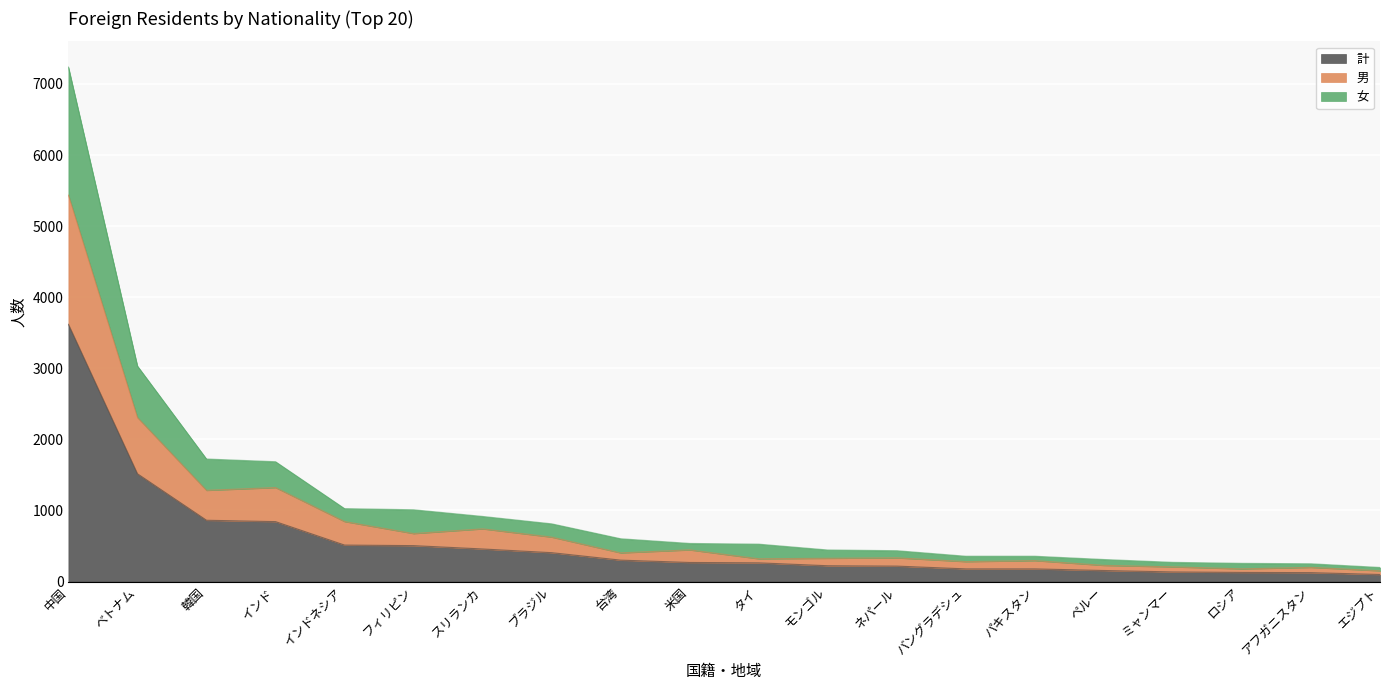

Reading left to right, list all the values displayed in this chart.

計: 中国=3619	ベトナム=1516	韓国=862	インド=843	インドネシア=513	フィリピン=505	スリランカ=458	ブラジル=406	台湾=301	米国=268	タイ=263	モンゴル=222	ネパール=217	バングラデシュ=178	パキスタン=178	ペルー=155	ミャンマー=135	ロシア=128	アフガニスタン=125	エジプト=99
男: 中国=5436	ベトナム=2308	韓国=1283	インド=1322	インドネシア=844	フィリピン=675	スリランカ=741	ブラジル=625	台湾=403	米国=445	タイ=320	モンゴル=327	ネパール=333	バングラデシュ=280	パキスタン=294	ペルー=227	ミャンマー=206	ロシア=178	アフガニスタン=199	エジプト=151
女: 中国=7238	ベトナム=3032	韓国=1724	インド=1686	インドネシア=1026	フィリピン=1010	スリランカ=916	ブラジル=812	台湾=602	米国=536	タイ=526	モンゴル=444	ネパール=434	バングラデシュ=356	パキスタン=356	ペルー=310	ミャンマー=270	ロシア=256	アフガニスタン=250	エジプト=198